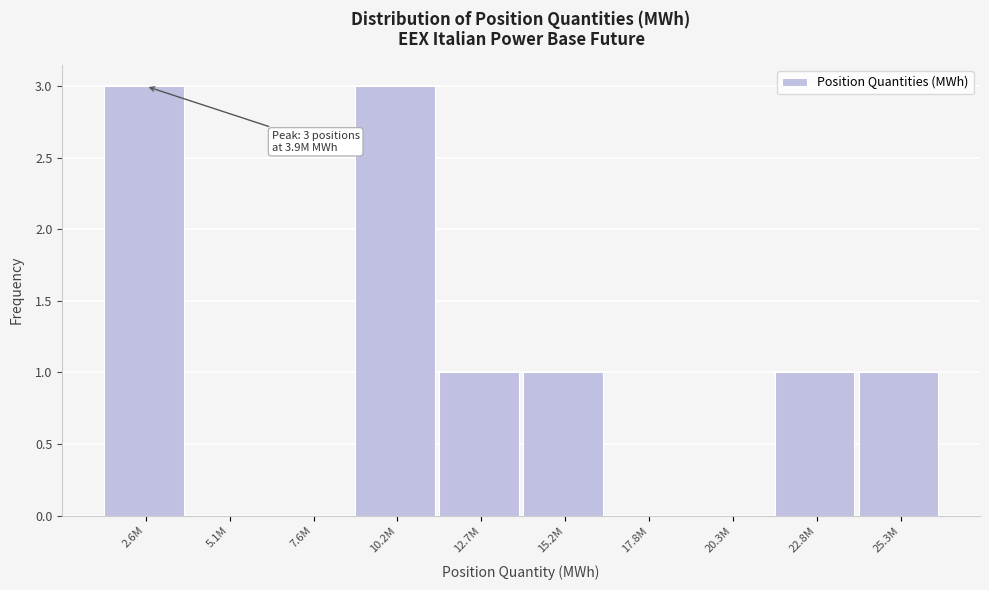

Reading left to right, list all the values displayed in this chart.

2.6M=3	5.1M=0	7.6M=0	10.2M=3	12.7M=1	15.2M=1	17.8M=0	20.3M=0	22.8M=1	25.3M=1